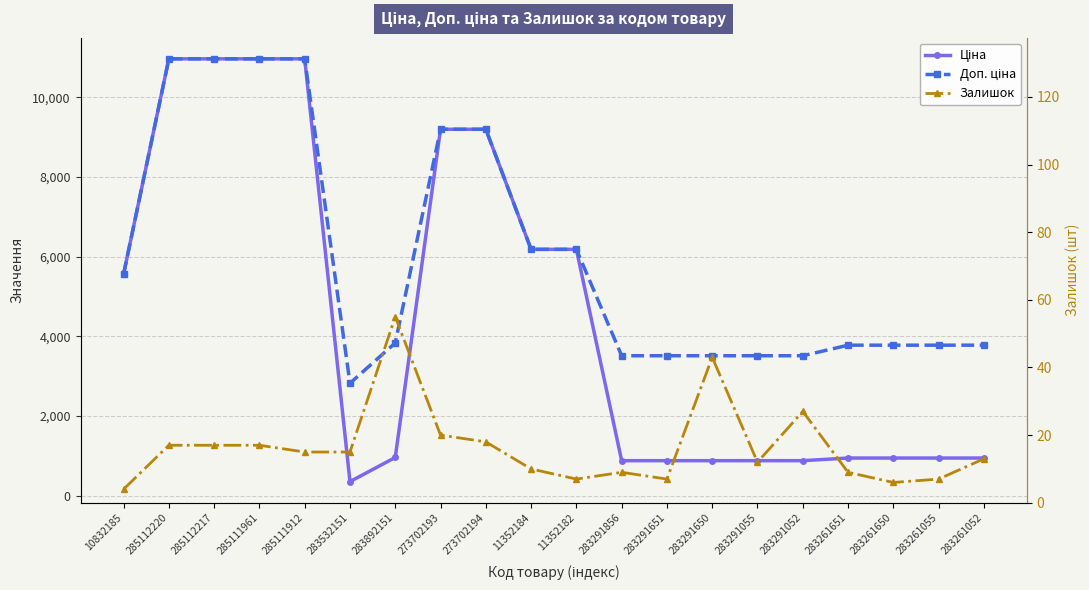

How many data points in Доп. ціна are less than 3833?

10